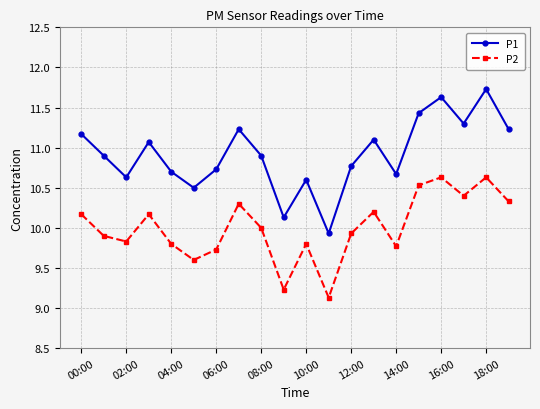

Rank the series by their average value, from highest to lowest.

P1, P2